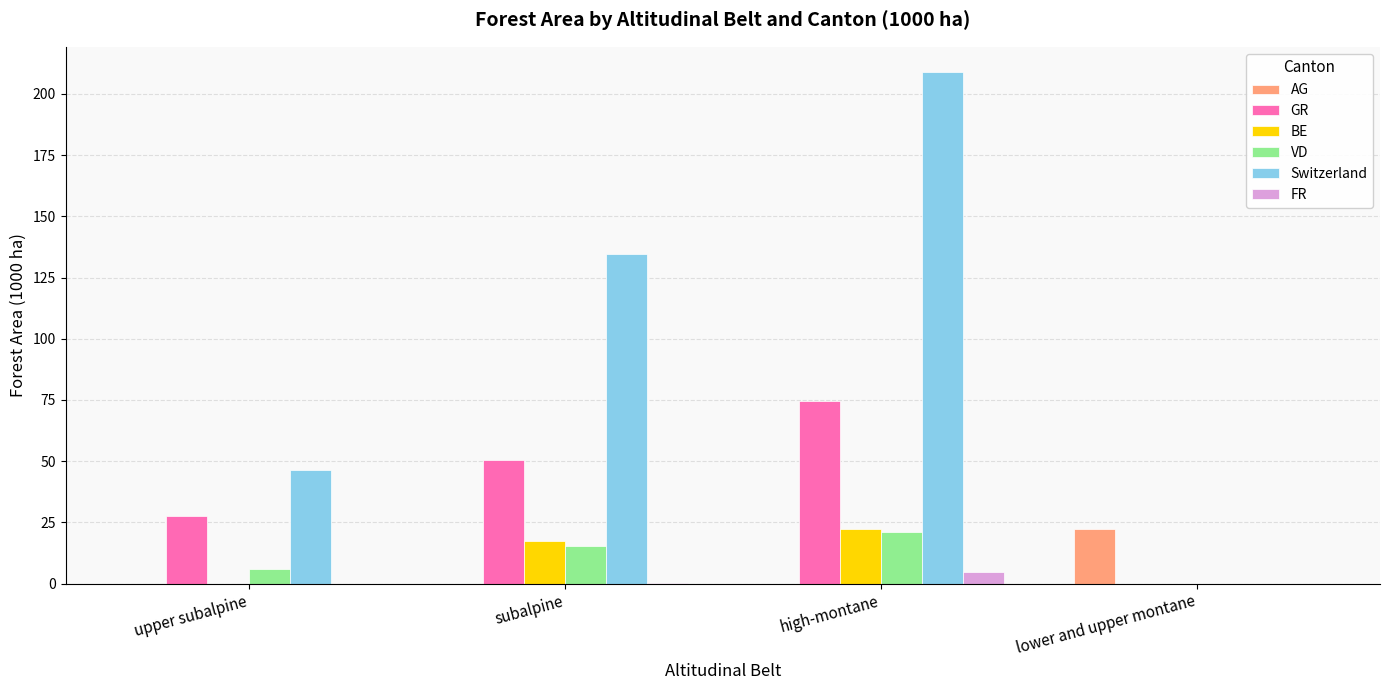

At which category is the sum across all series the highest?

high-montane